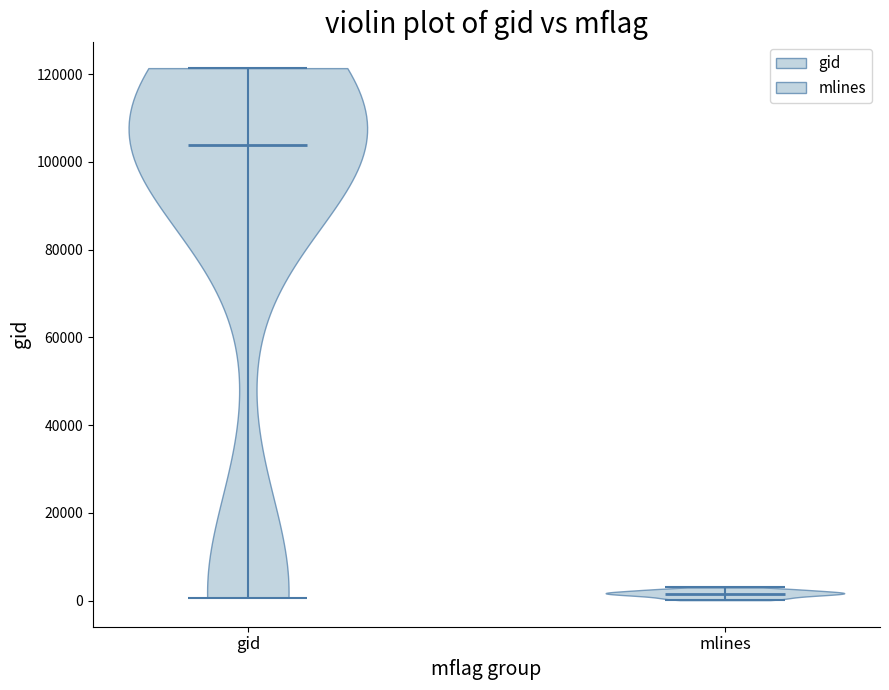

What is the highest point the violin for gid reaches on the y-axis? The values are not printed on the chart, so give them approximately, as read against the axis.

122000